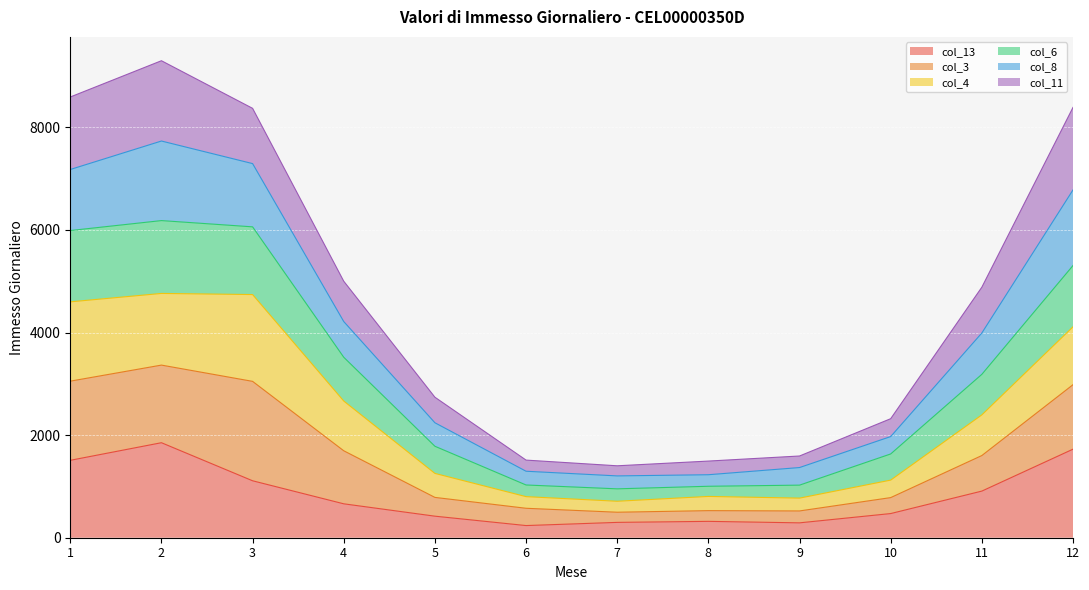

The value of col_13 at 12 is 1726. True or false?

True